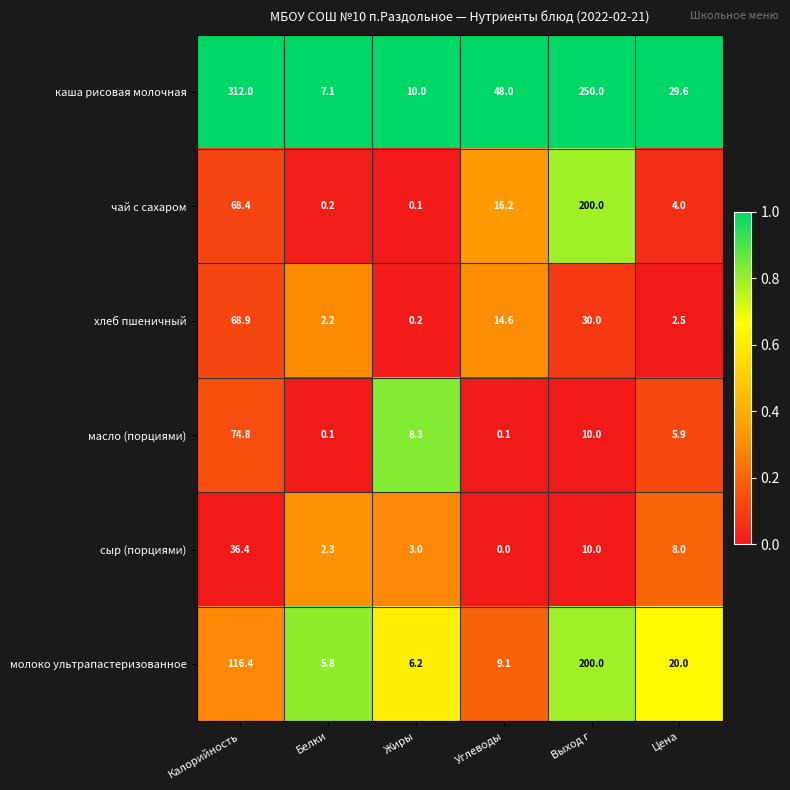

Which category has the lowest value in the каша рисовая молочная series?

Белки